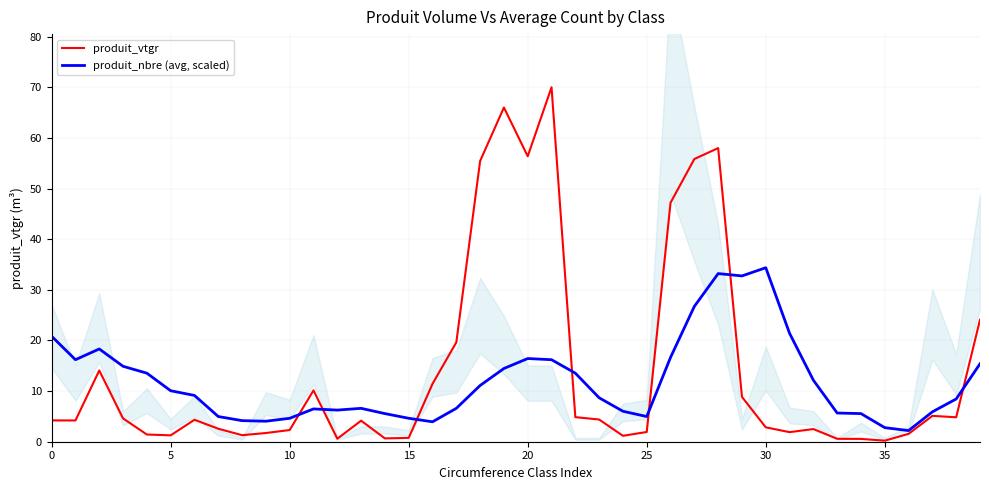

How many distinct data groups are displayed?

2